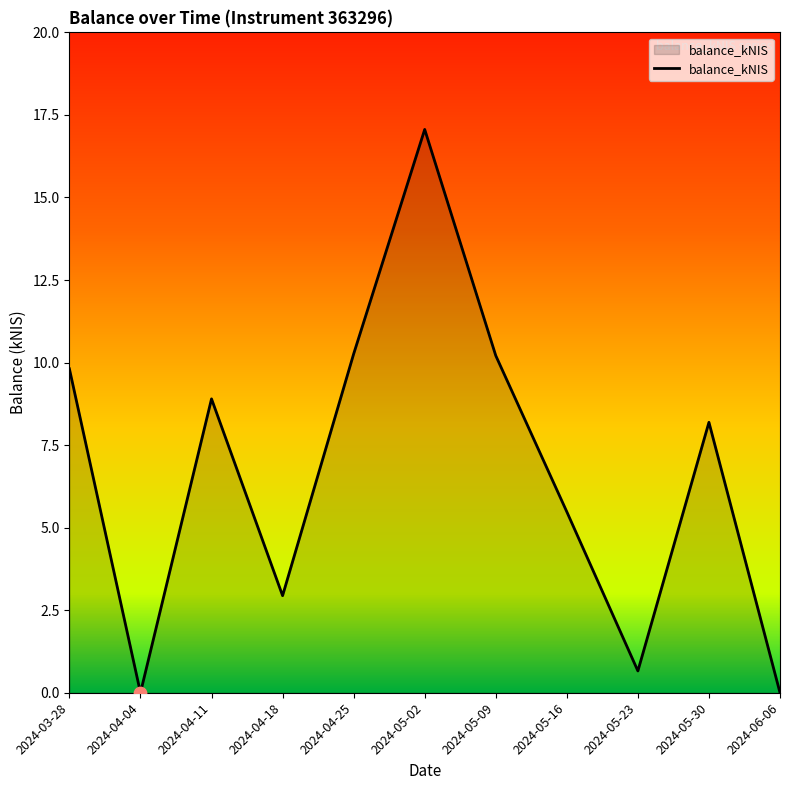

What is the change in value from 2024-03-28 to 2024-05-30?

-1.6